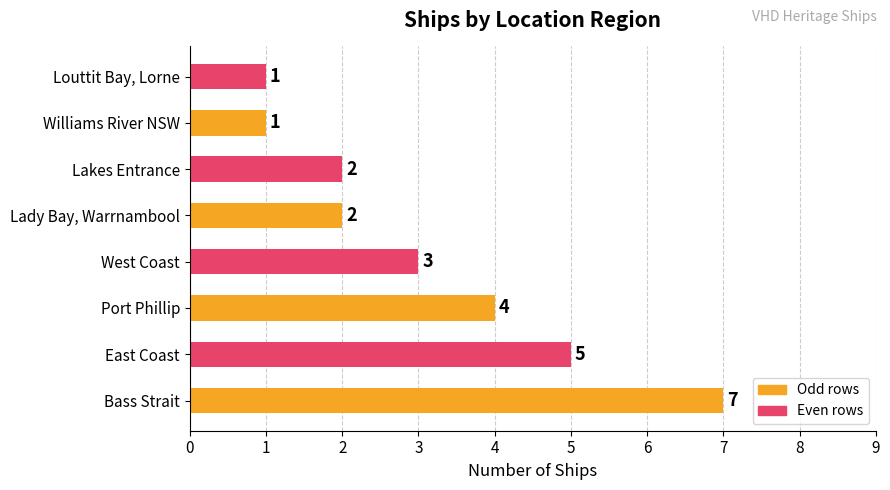

Reading bottom to top, list all the values displayed in this chart.

Bass Strait=7	East Coast=5	Port Phillip=4	West Coast=3	Lady Bay, Warrnambool=2	Lakes Entrance=2	Williams River NSW=1	Louttit Bay, Lorne=1